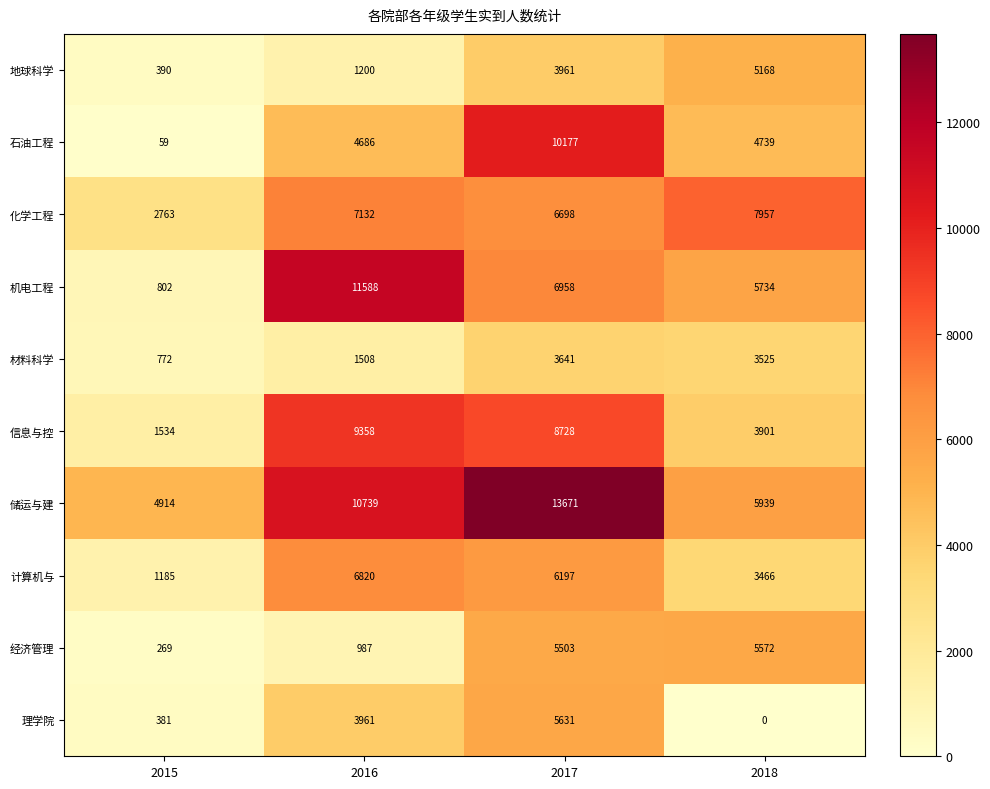

What is the sum of all 化学工程 values?

24550